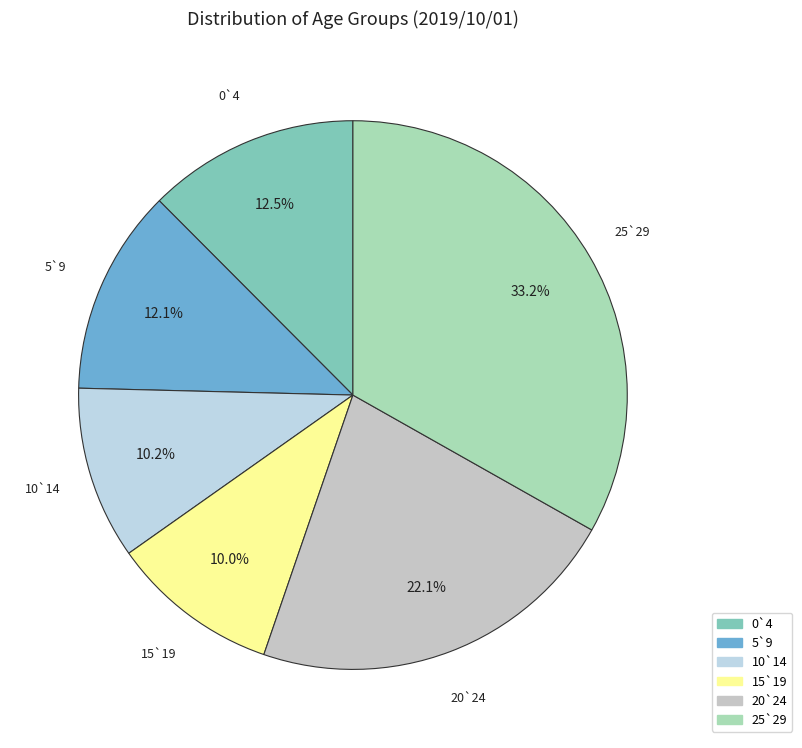

Combined, what portion of the pie is 0`4 and 5`9?

24.6%